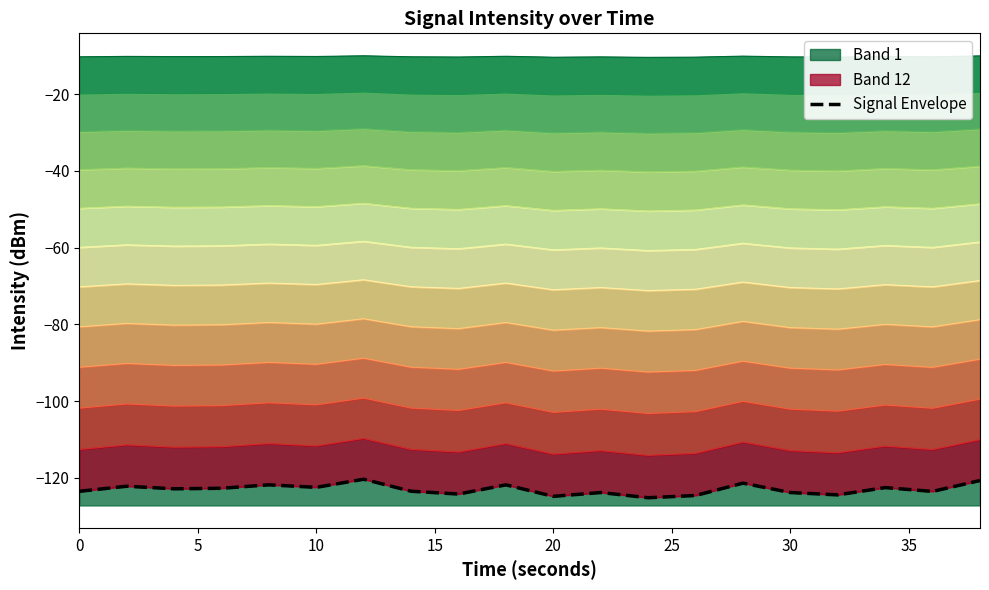

The value of Band 1 at 0 is -6.3. True or false?

False